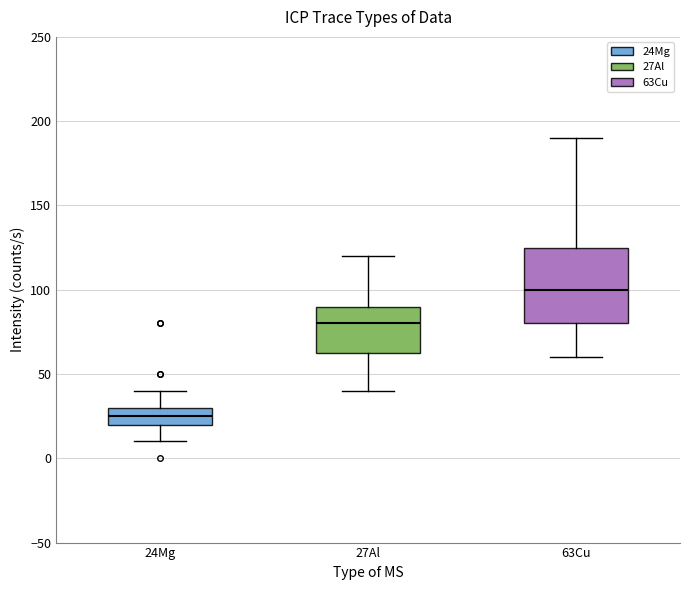

Where does the lower whisker of the box for 24Mg end on the y-axis? The values are not printed on the chart, so give them approximately, as read against the axis.

10